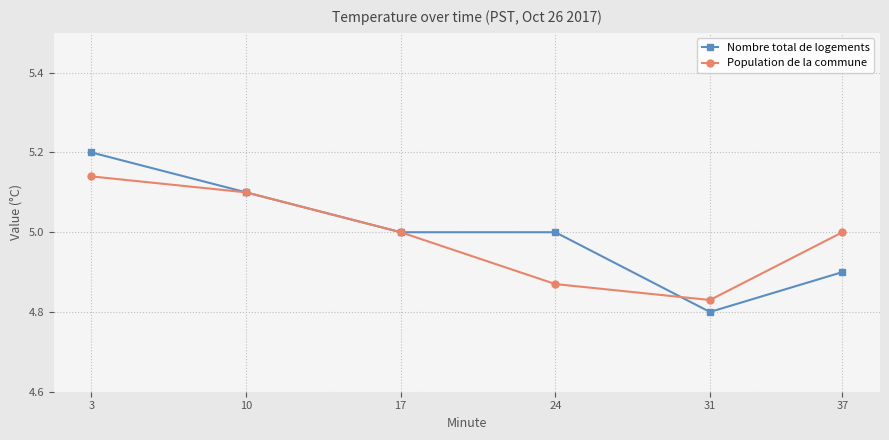

List the series in order of their peak value, lowest first.

Population de la commune, Nombre total de logements